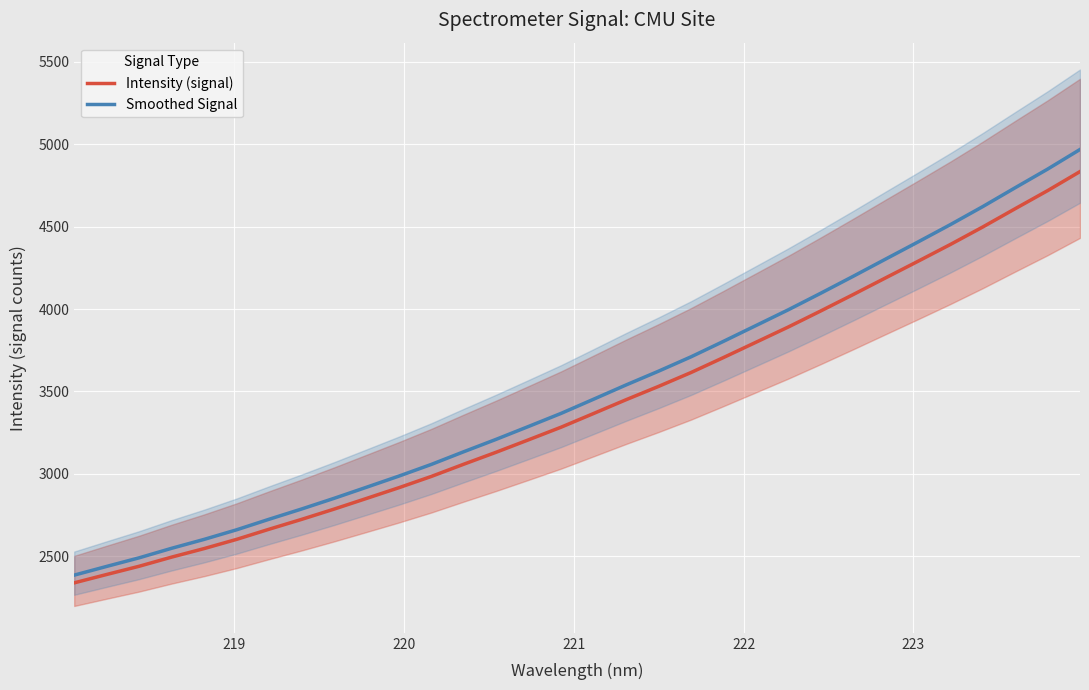

True or false: Intensity (signal) has a value of 4725.8 at 17.

False